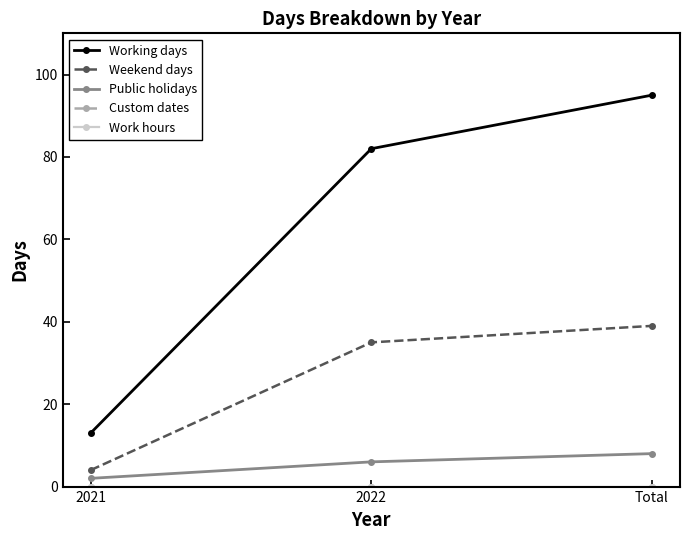

Does the chart have visible grid lines?

No